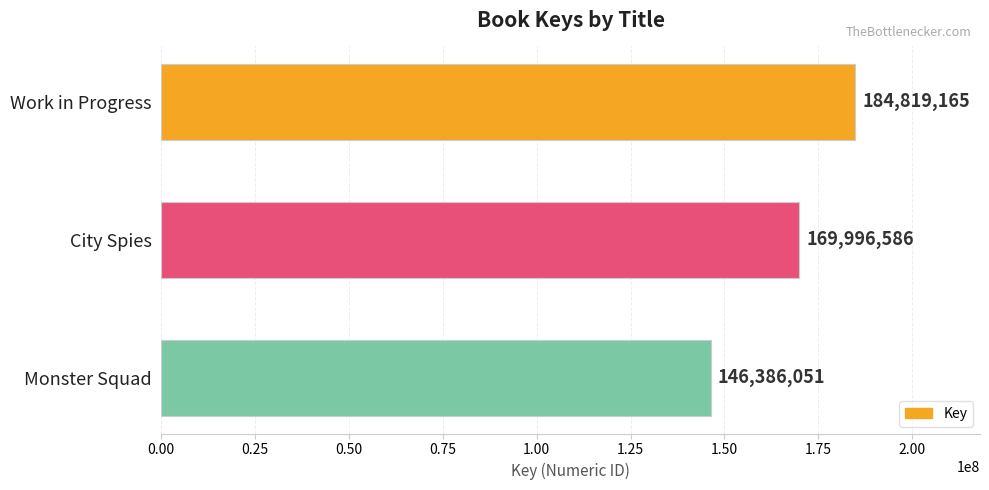

How many bars are there in total?

3